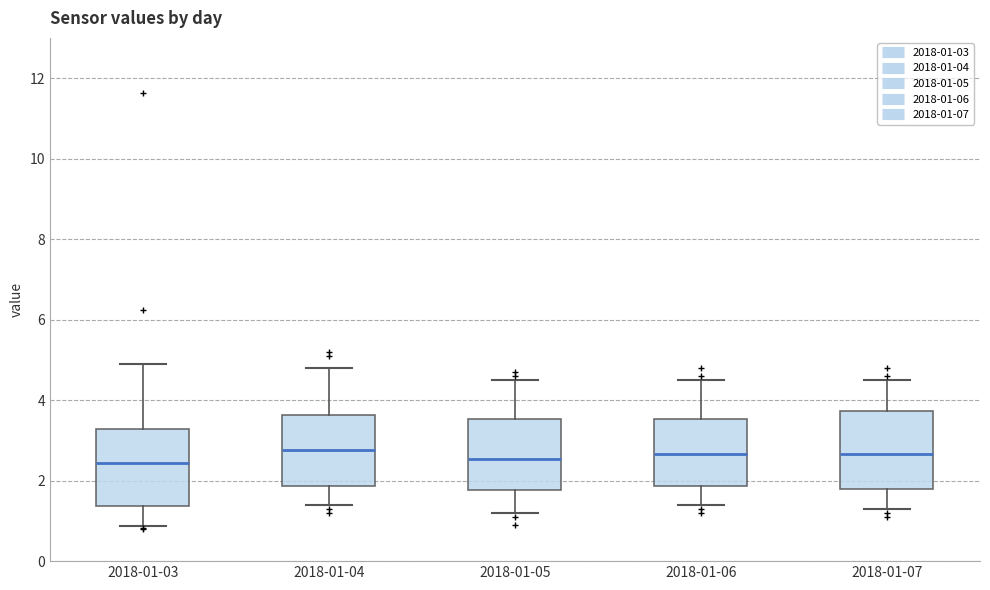

Reading left to right, read every box against the y-axis: the position of its median line, the range the box covers, and the ends of its whiskers. The values are not printed on the chart, so give them approximately, as read against the axis.

2018-01-03: median 2.4, box 1.4 to 3.2, whiskers 0.8 to 5.0
2018-01-04: median 2.8, box 1.8 to 3.6, whiskers 1.4 to 4.8
2018-01-05: median 2.6, box 1.8 to 3.6, whiskers 1.2 to 4.6
2018-01-06: median 2.6, box 1.8 to 3.6, whiskers 1.4 to 4.6
2018-01-07: median 2.6, box 1.8 to 3.8, whiskers 1.4 to 4.6